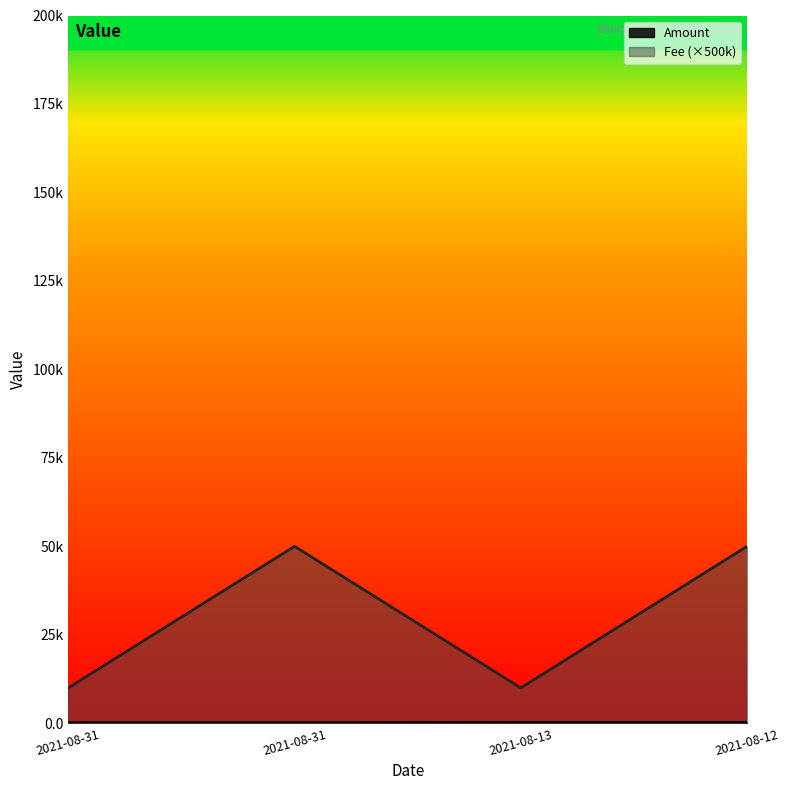

What is the total value across all series at 2021-08-13?

10148.1